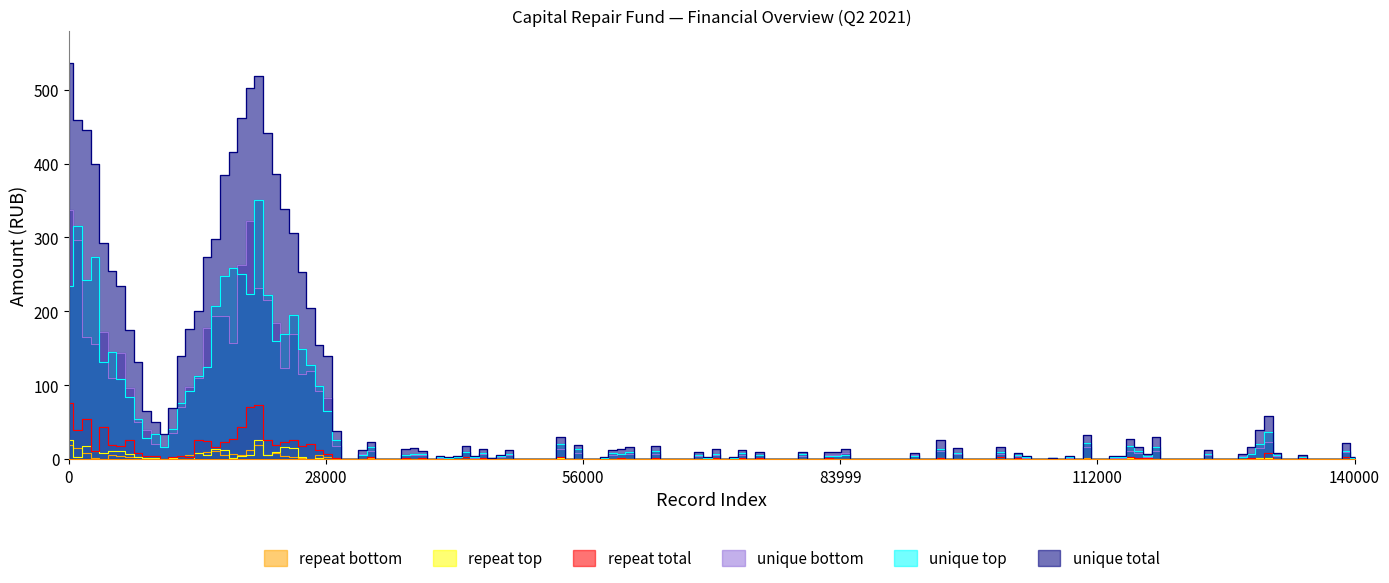

True or false: unique total and unique top intersect in this chart.

False